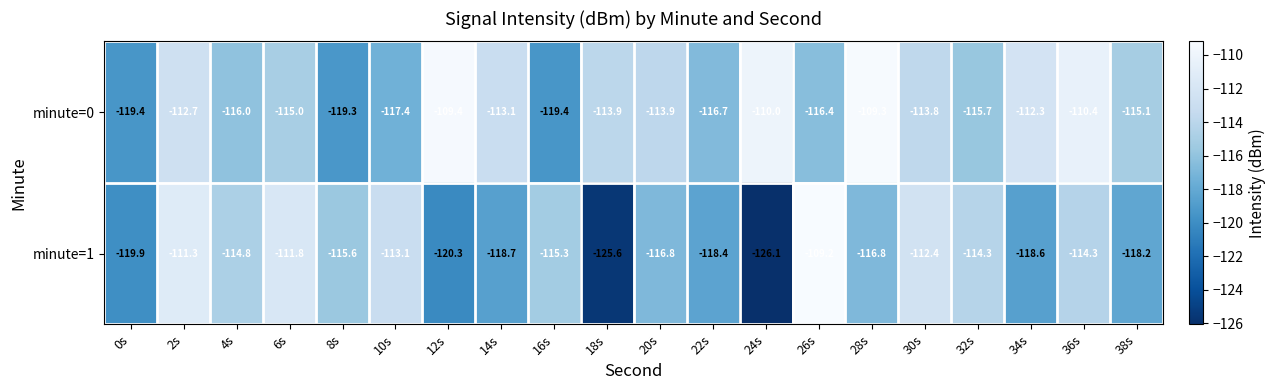

Is the value of minute=1 at 26s greater than the value of minute=0 at 16s?

Yes